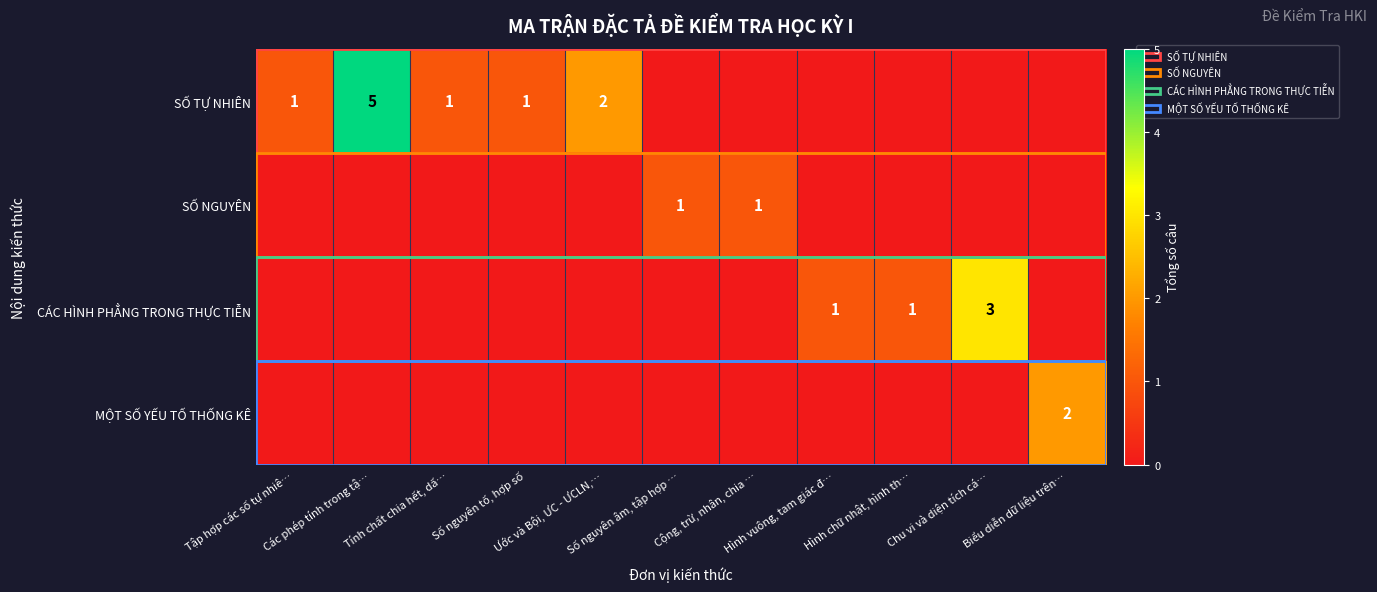

What is the average value of the SỐ TỰ NHIÊN series?

1